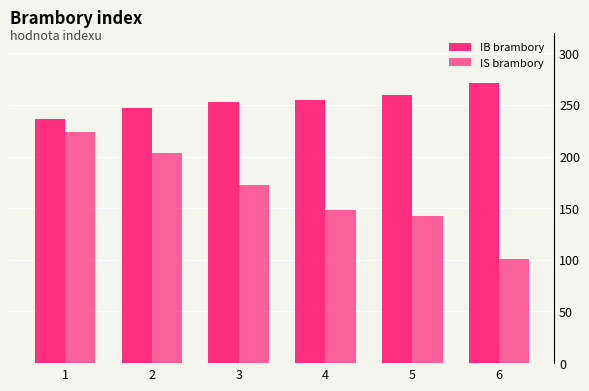

Which category has the highest value in the IB brambory series?

6